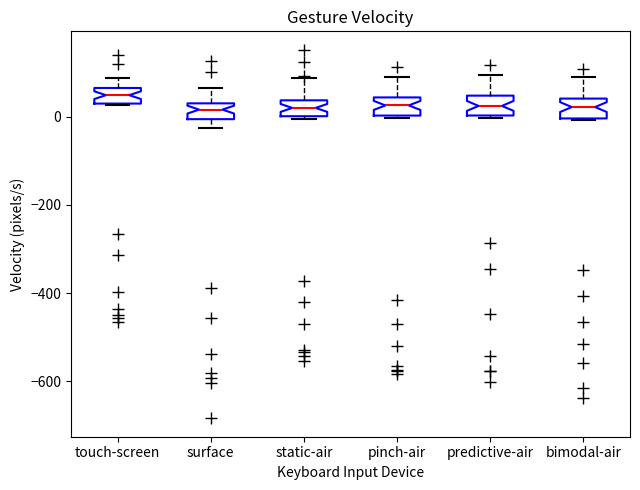

Where does the median line of the box for touch-screen sit on the y-axis? The values are not printed on the chart, so give them approximately, as read against the axis.

40